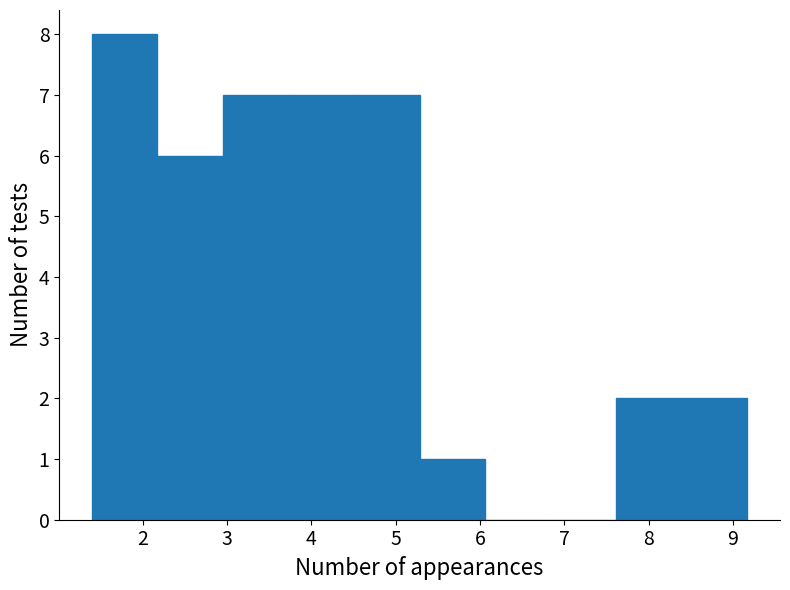

Reading left to right, list every bar in this chart as the range it spans on the x-axis followed by its height. Neither the bar edges nor the heights are printed on the chart, so give them approximately, as read against the axes.

1.4 to 2.2: 8
2.2 to 3.0: 6
3.0 to 3.7: 7
3.7 to 4.5: 7
4.5 to 5.3: 7
5.3 to 6.1: 1
6.1 to 6.8: 0
6.8 to 7.6: 0
7.6 to 8.4: 2
8.4 to 9.2: 2